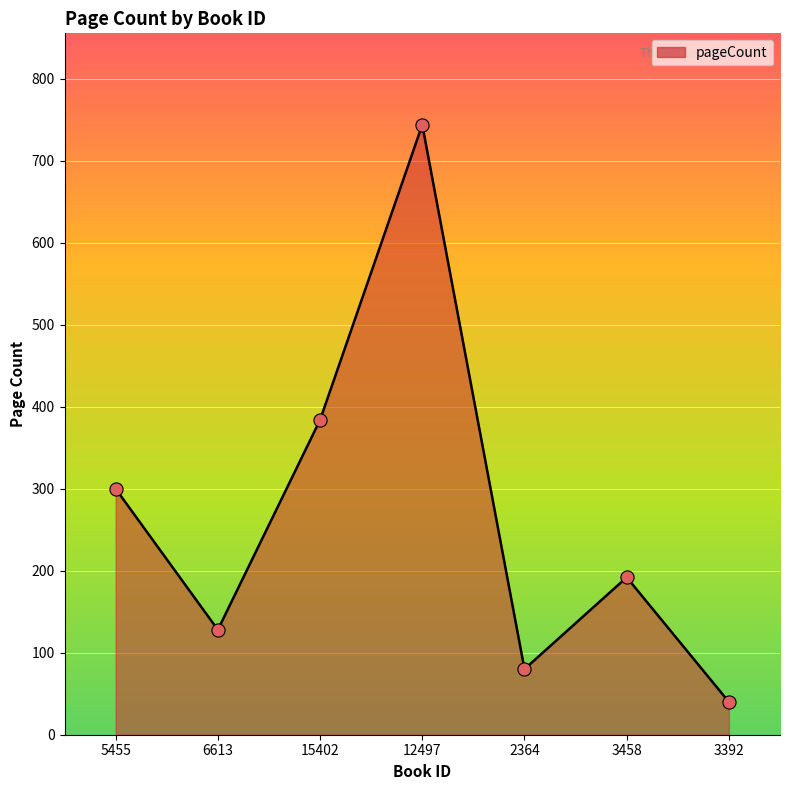

What is the ratio of the value at 3392 to the value at 2364?

0.5